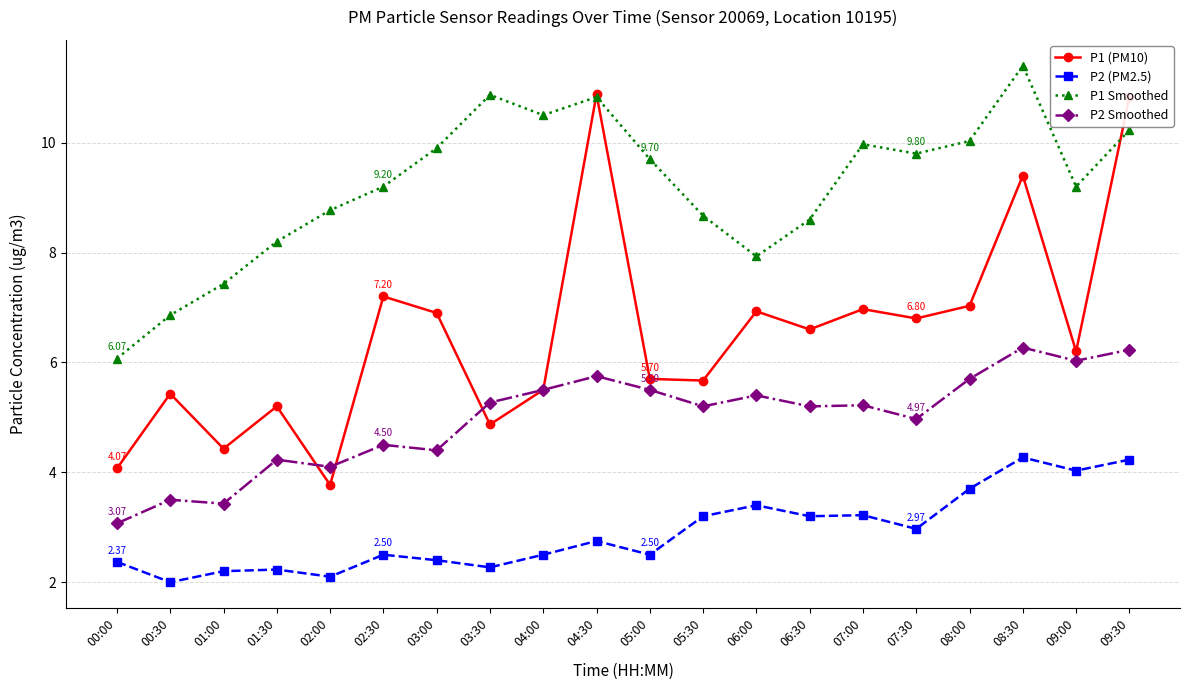

At which category does P1 Smoothed reach its first local peak?

03:30